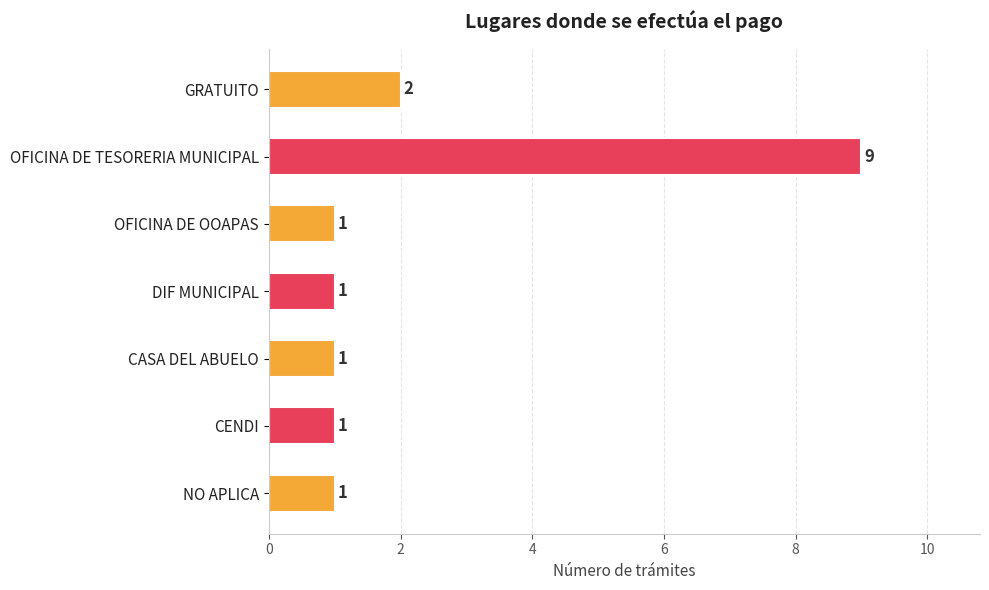

Reading top to bottom, what are all the values shown in this chart?

2	9	1	1	1	1	1